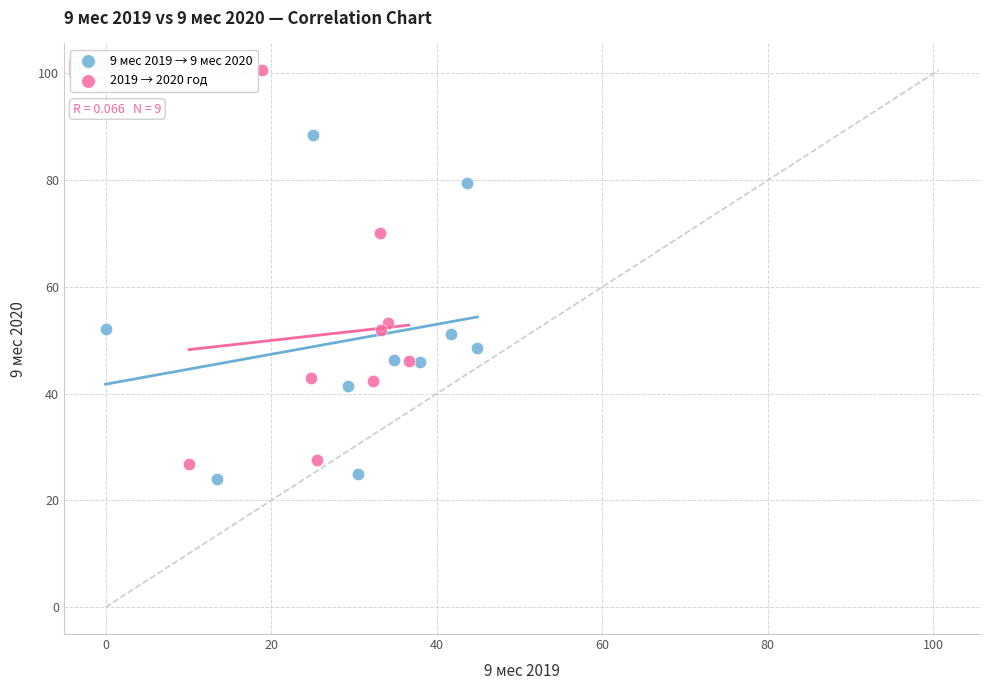

Which series reaches the maximum Y coordinate?

2019 → 2020 год